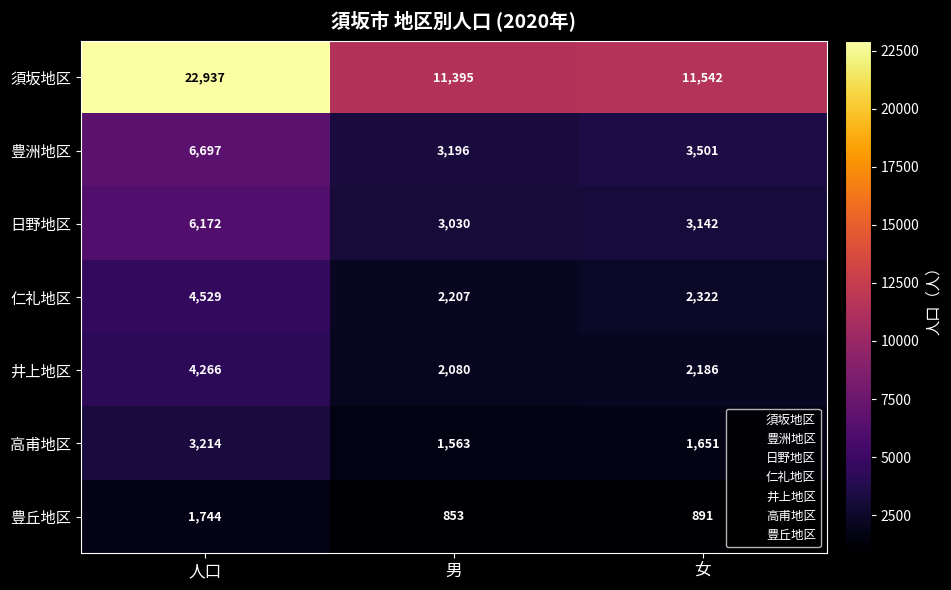

True or false: 日野地区 has a value of 3030 at 男.

True